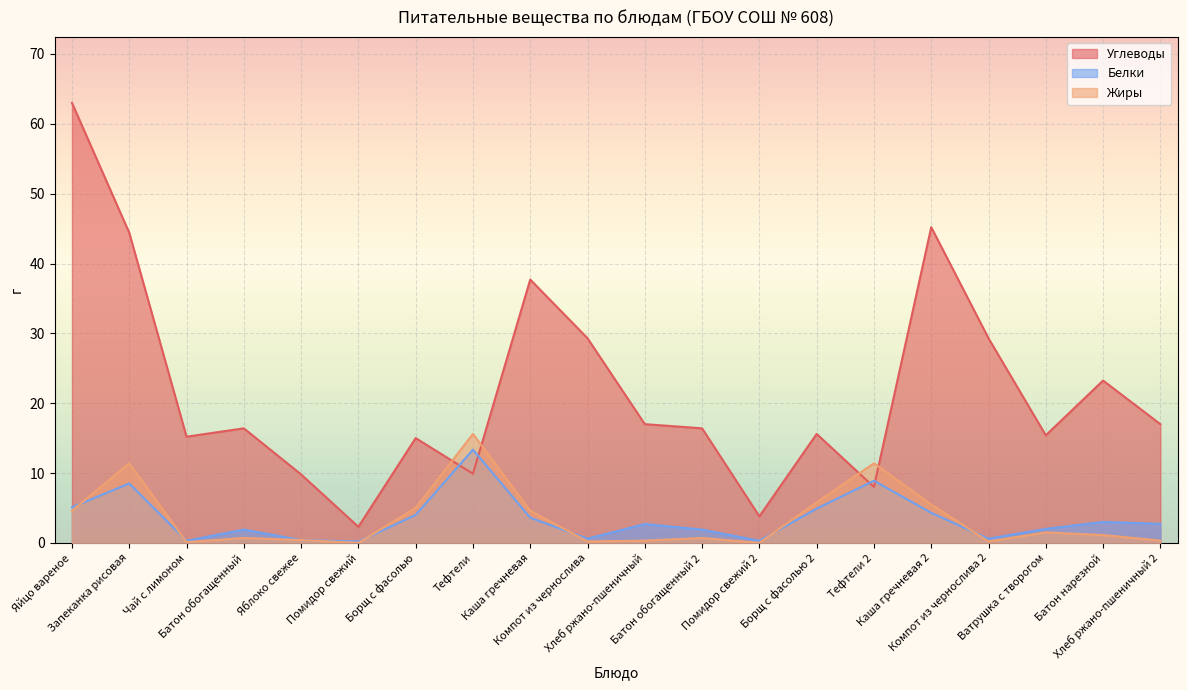

What is the label of the 14th point from the right?

Борщ с фасолью